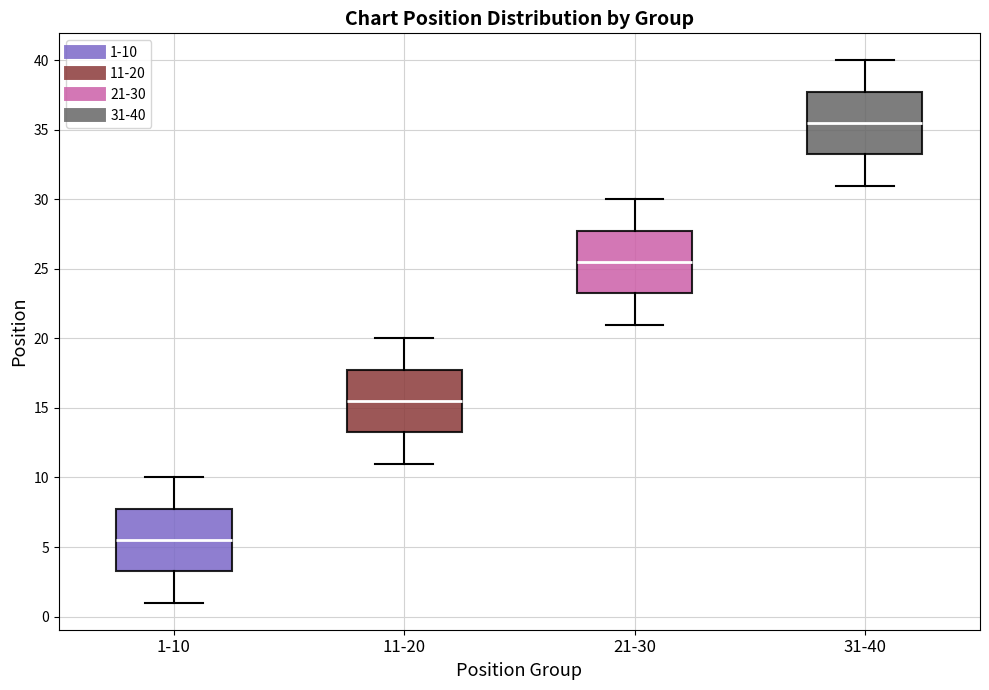

Where is the upper edge of the box for 11-20 on the y-axis? The values are not printed on the chart, so give them approximately, as read against the axis.

18.0